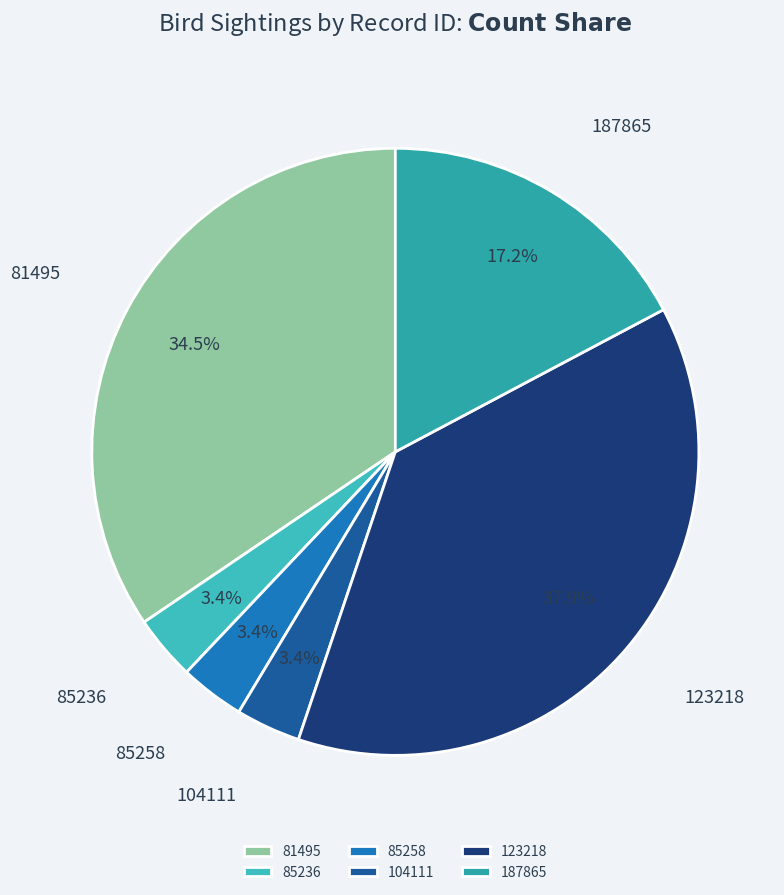

What is the ratio of the value at 123218 to the value at 187865?

2.2